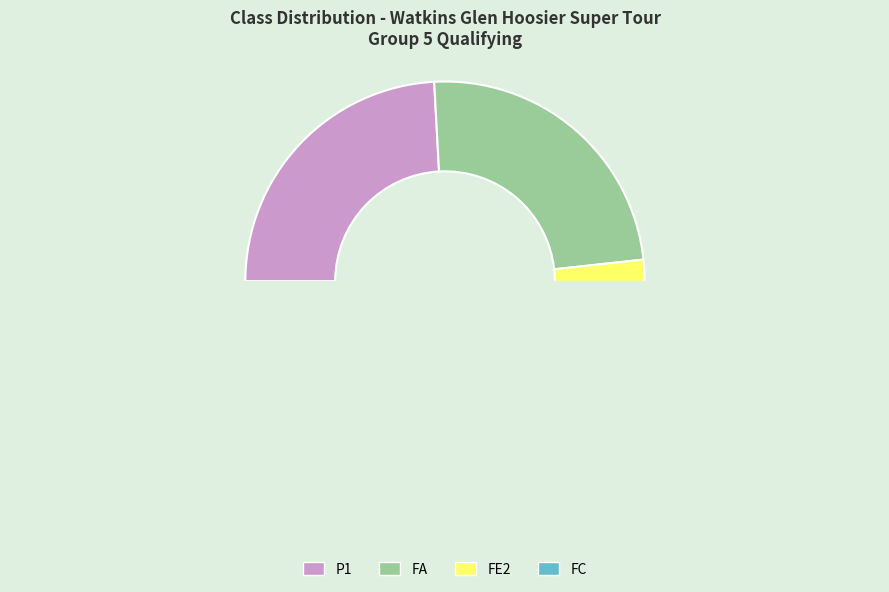

Is it true that FE2 is 46% of the pie?

False